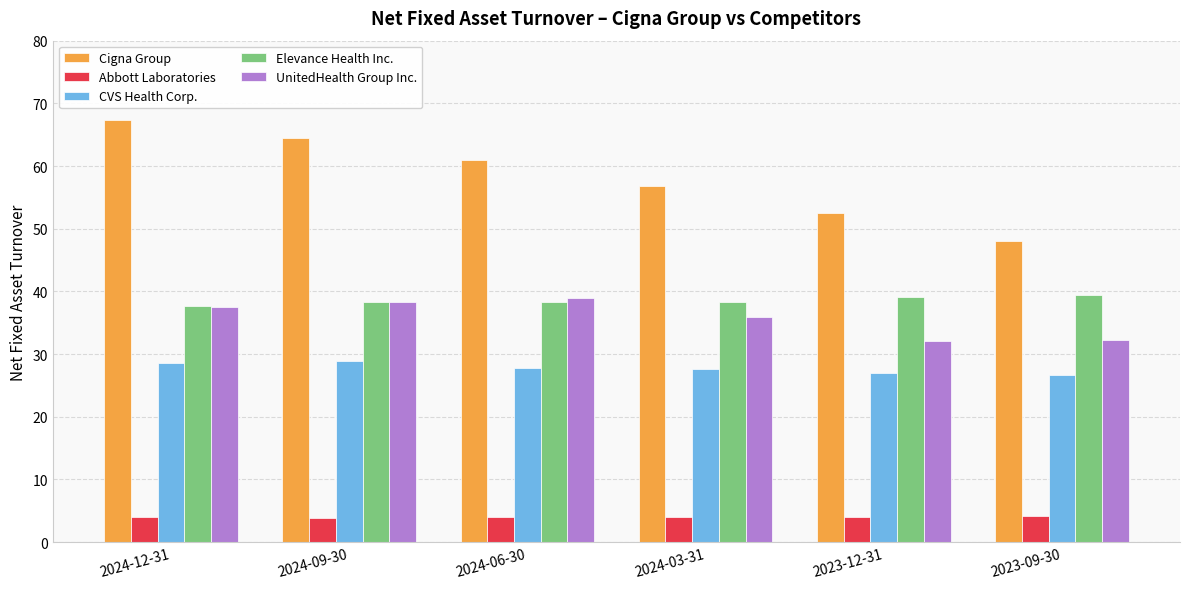

What is the average value of the CVS Health Corp. series?

27.7